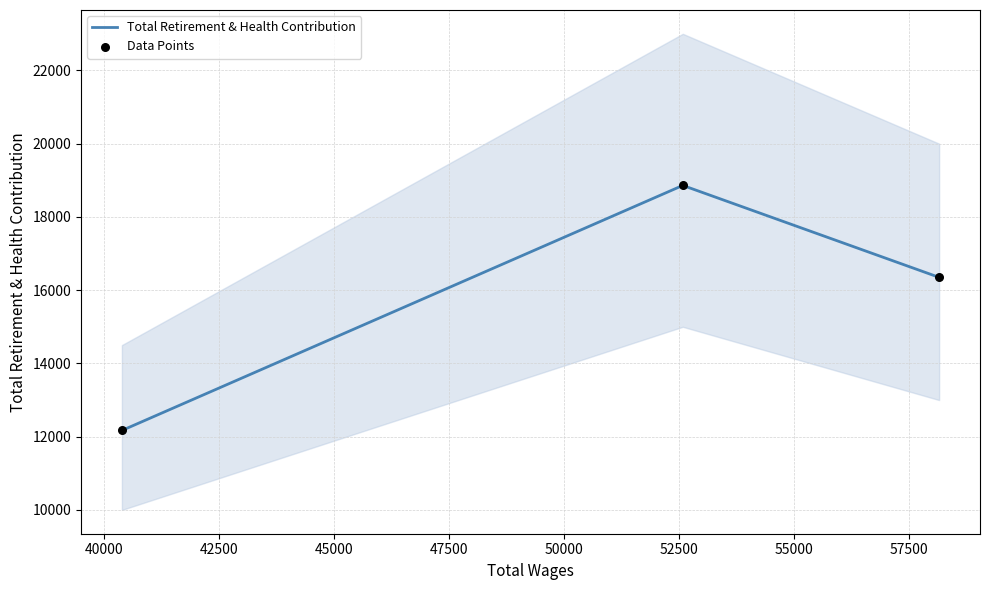

Which series reaches the maximum Y coordinate?

Total Retirement & Health Contribution